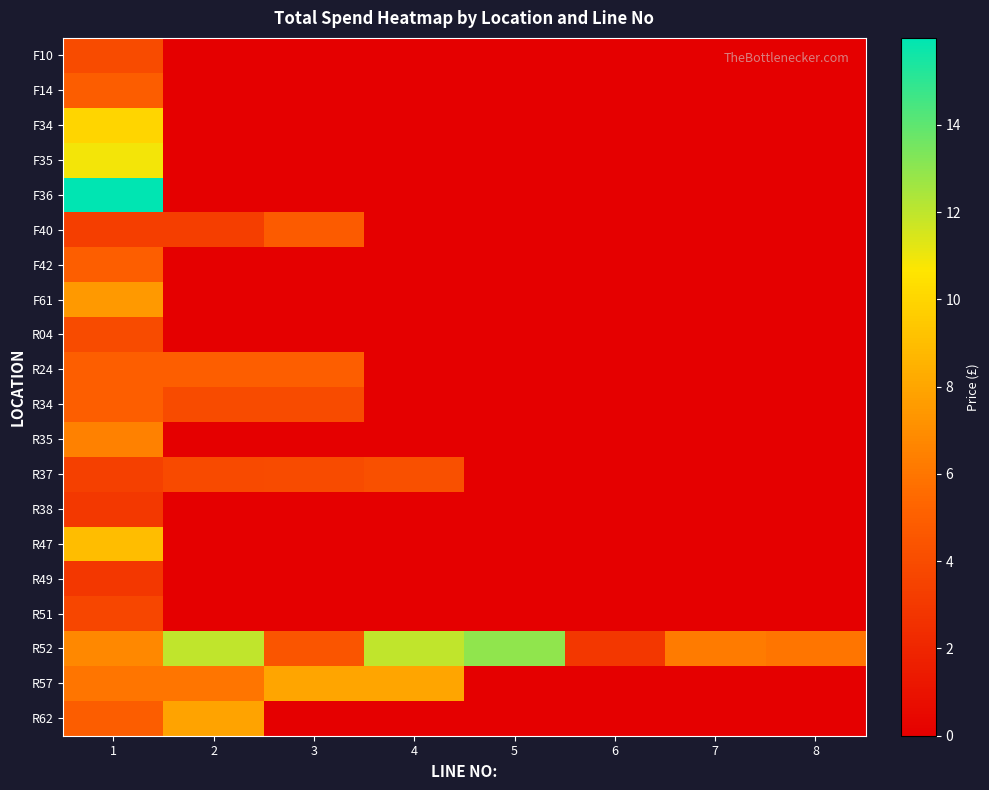

What is the spread (max minus min) of values at 3?

8.0